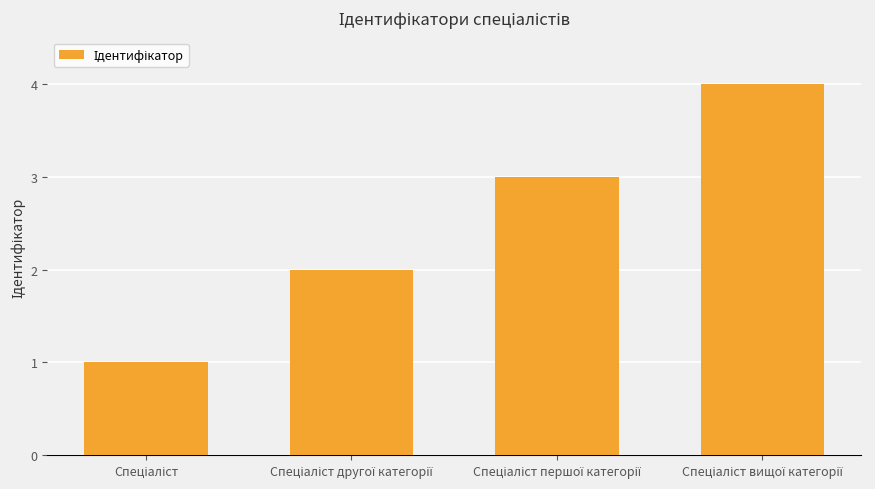

What is the greatest value displayed?

4